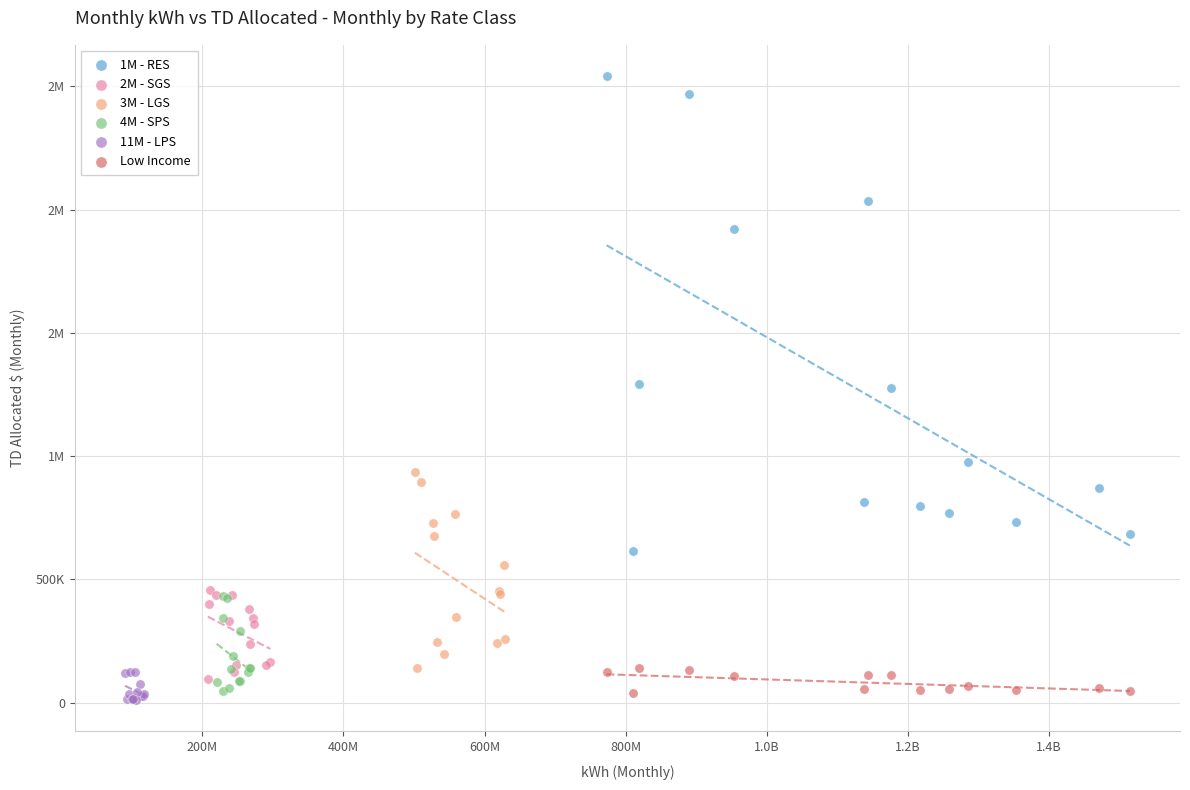

What are all the series names shown in the legend?

1M - RES, 2M - SGS, 3M - LGS, 4M - SPS, 11M - LPS, Low Income